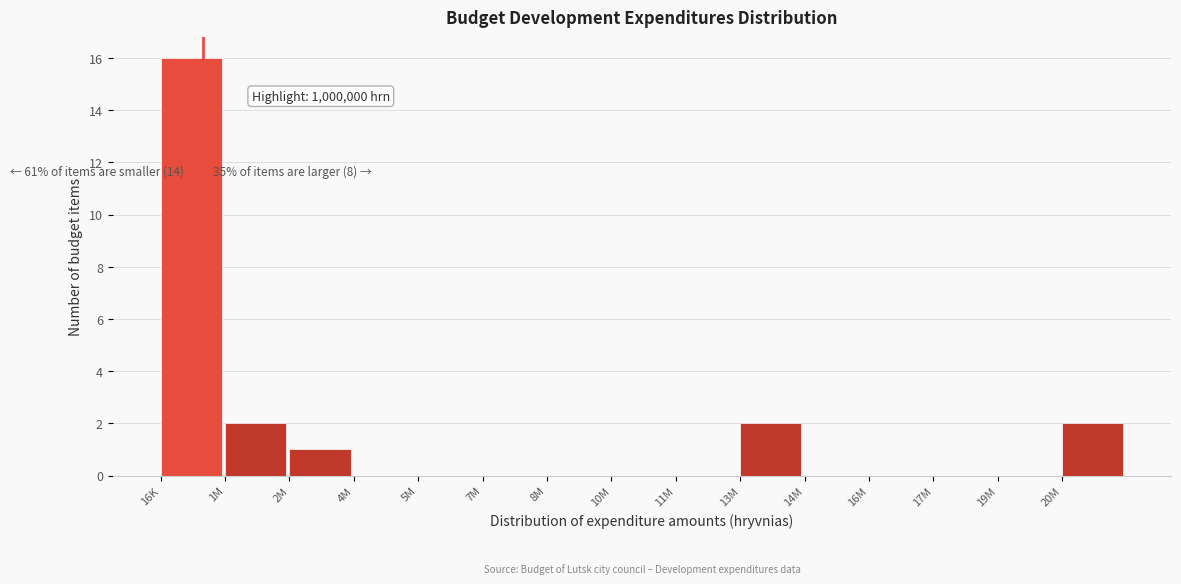

Reading left to right, extract all data points from this chart.

16K=16	1M=2	2M=1	4M=0	5M=0	7M=0	8M=0	10M=0	11M=0	13M=2	14M=0	16M=0	17M=0	19M=0	20M=2